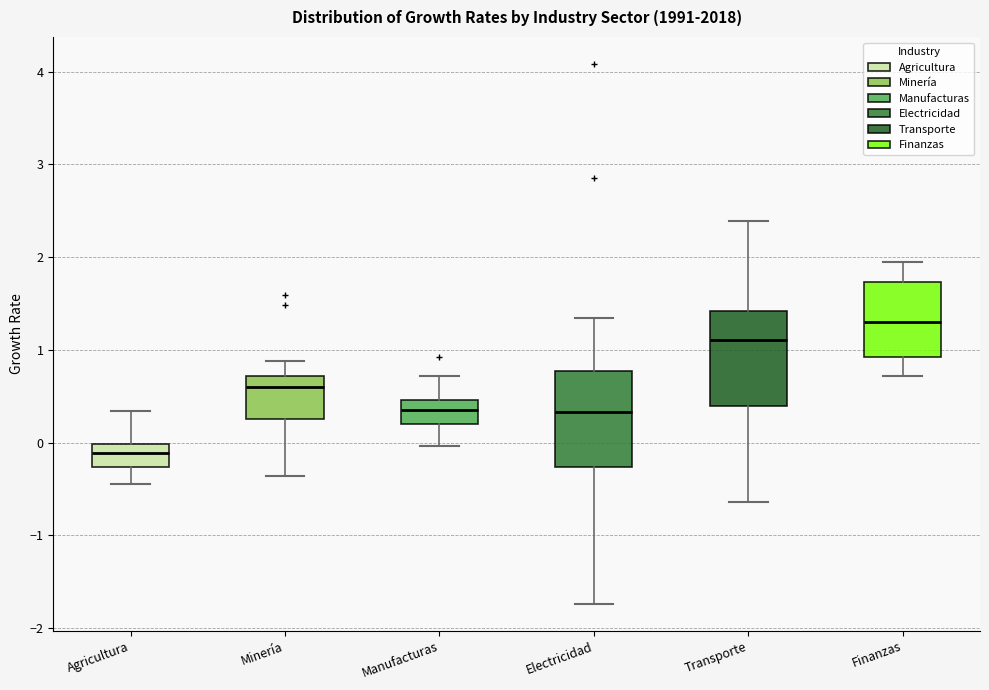

Which box's median line is the lowest?

Agricultura